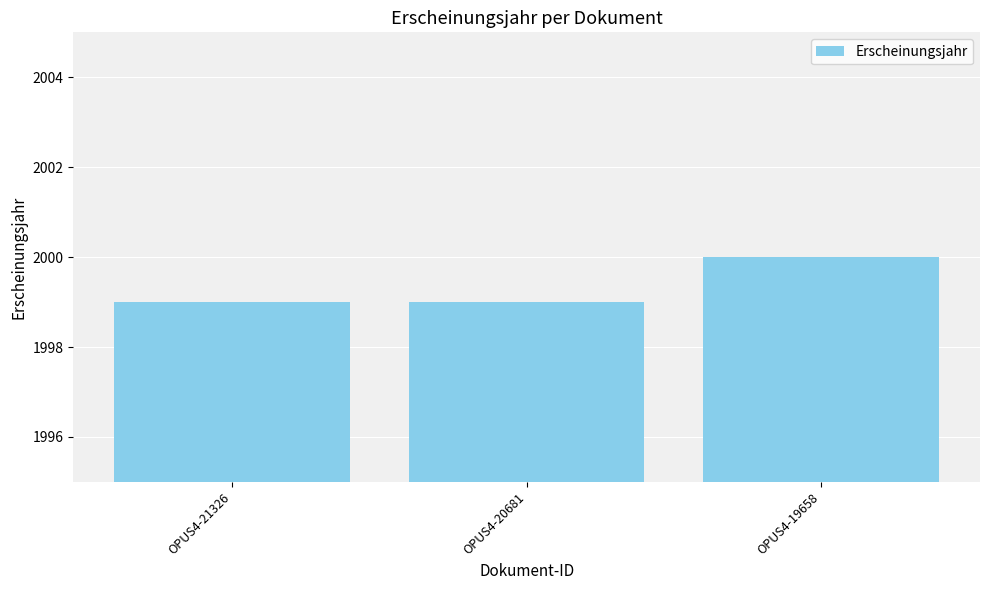

What is the smallest value displayed?

1999